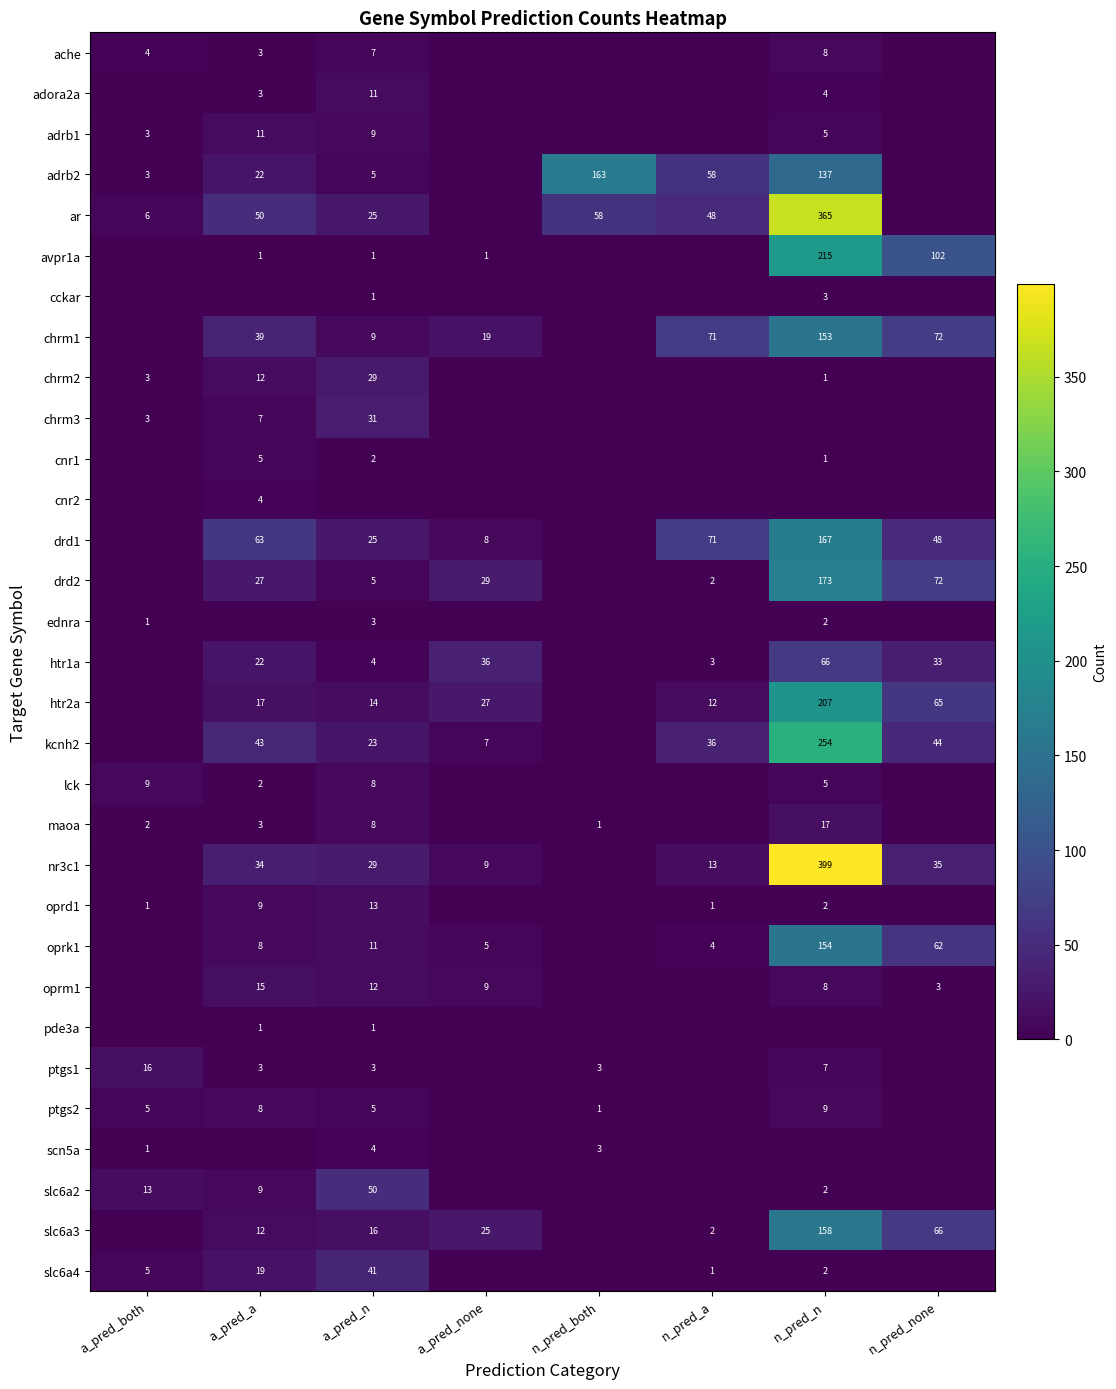

Which label corresponds to the largest value in the chart?

n_pred_n